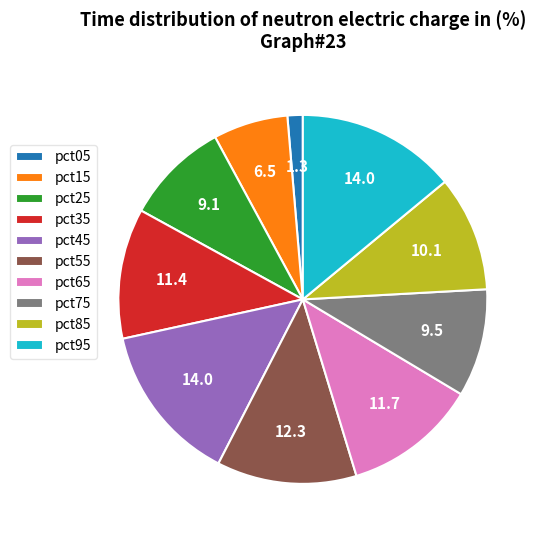

Do pct85 and pct55 together represent more than half of the pie?

No